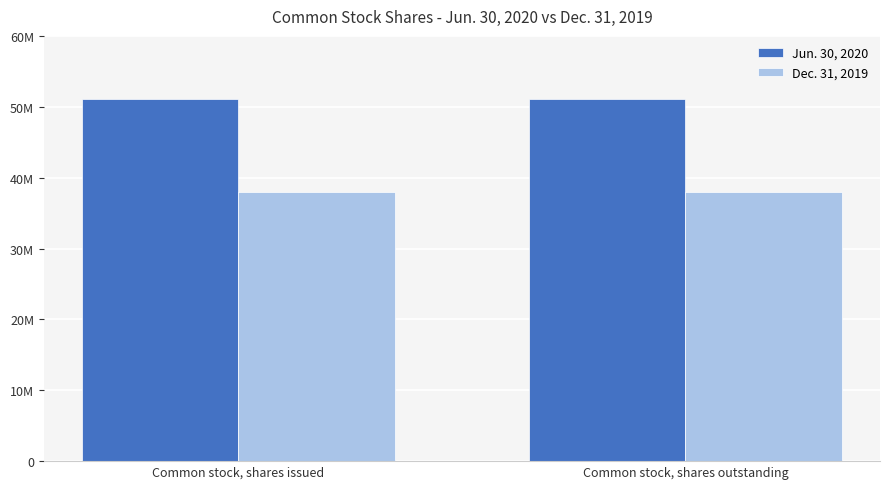

What are all the series names shown in the legend?

Jun. 30, 2020, Dec. 31, 2019